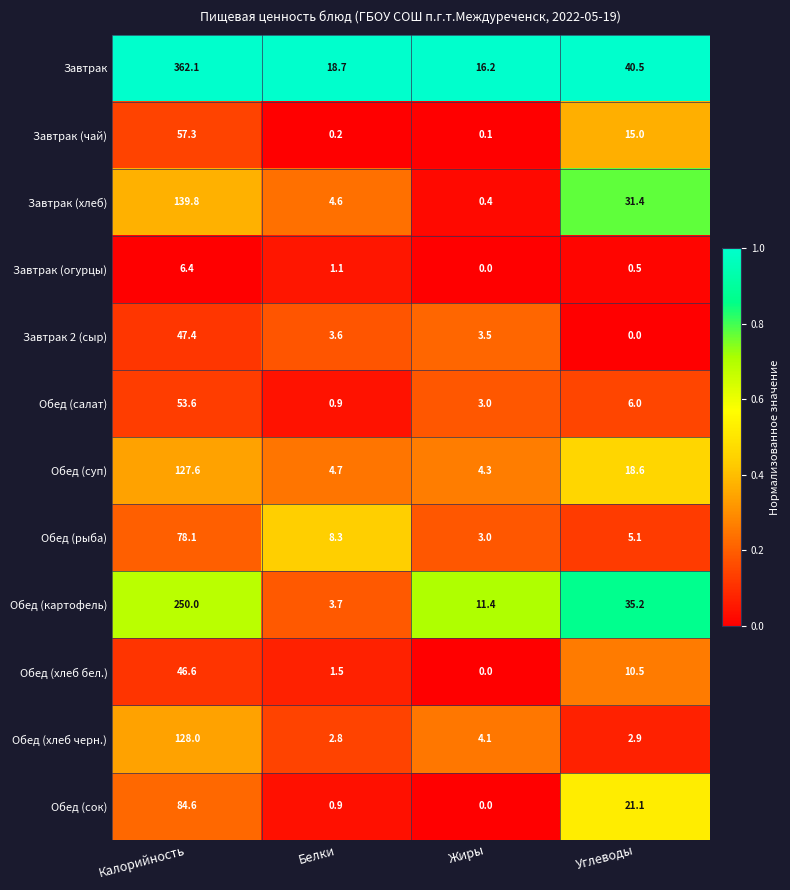

At which category is the sum across all series the highest?

Калорийность